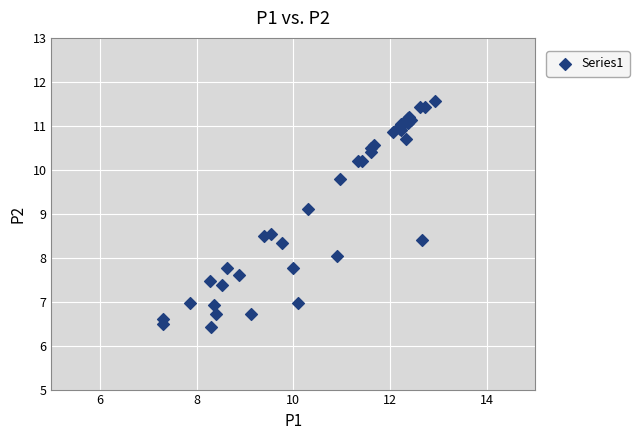

What Y value in the scatter plot is closest to 9?

9.1